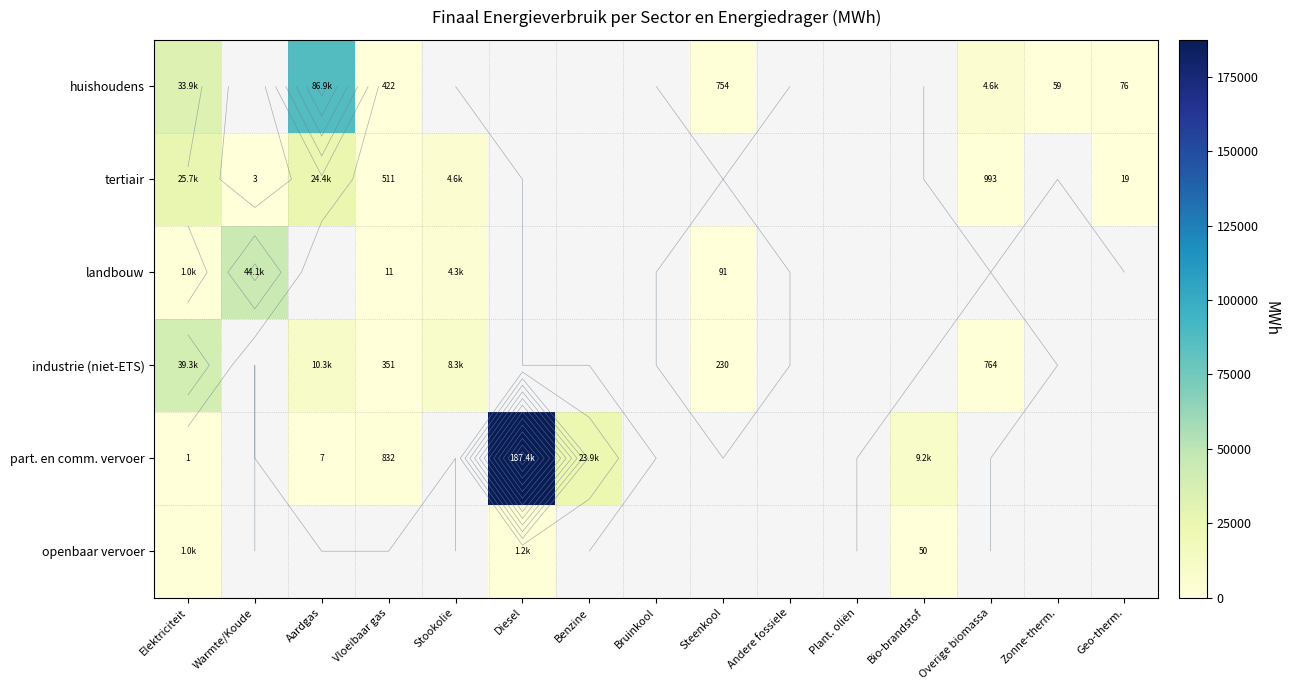

Which category has the lowest value in the industrie (niet-ETS) series?

Steenkool